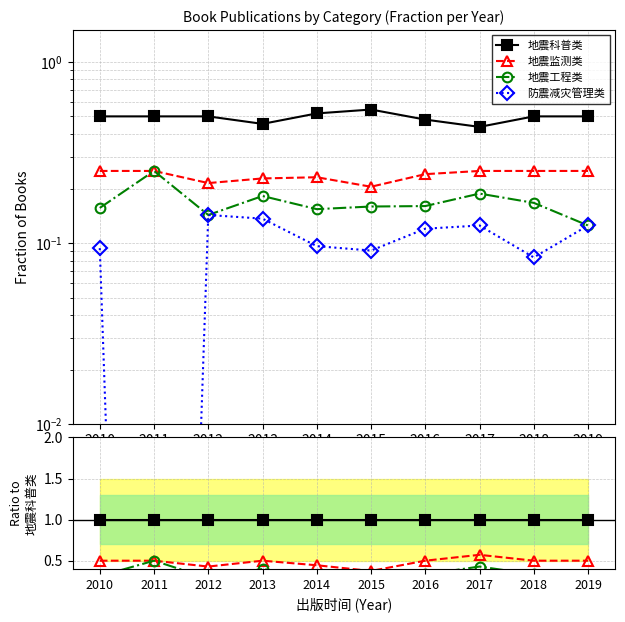

List the series in order of their overall mean, highest first.

地震科普类, 地震监测类, 地震工程类, 防震减灾管理类